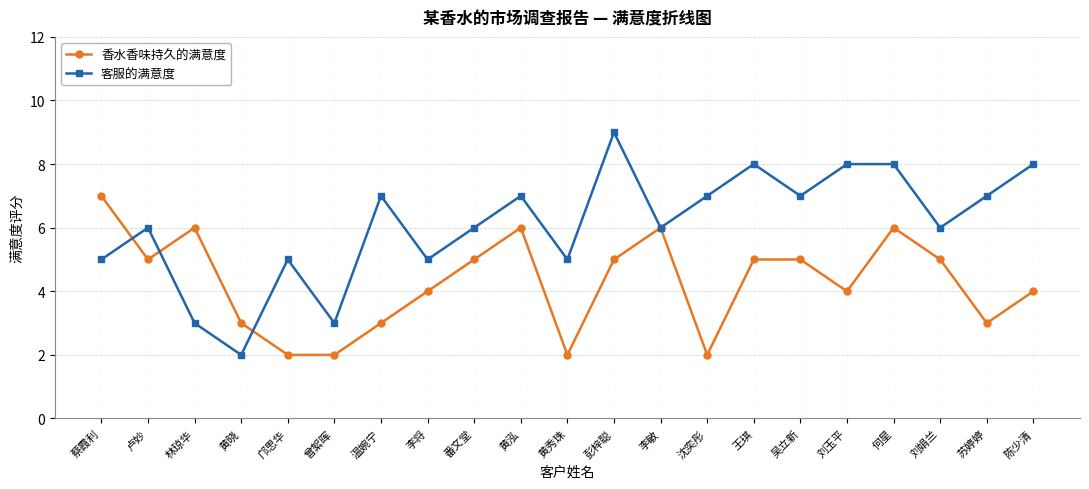

Is the value of 客服的满意度 at 黄泓 greater than the value of 香水香味持久的满意度 at 李敏?

Yes